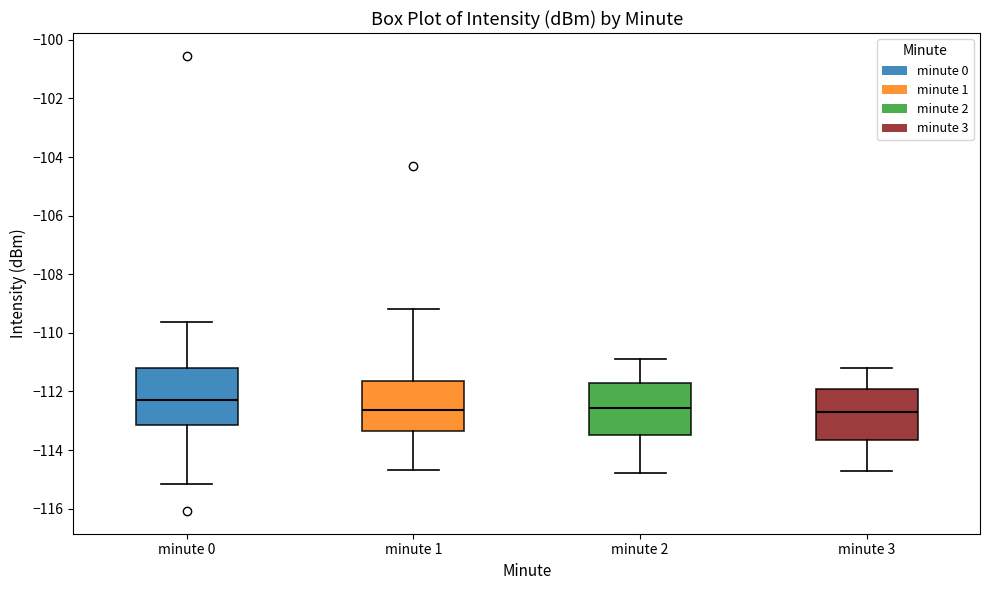

Reading left to right, transcribe this box plot: for each box, give where its median line is, the range the box spans, and where its two whiskers end, as read against the y-axis. The values are not printed on the chart, so give them approximately, as read against the axis.

minute 0: median -112.2, box -113.2 to -111.2, whiskers -115.2 to -109.6
minute 1: median -112.6, box -113.4 to -111.6, whiskers -114.6 to -109.2
minute 2: median -112.6, box -113.4 to -111.8, whiskers -114.8 to -110.8
minute 3: median -112.6, box -113.6 to -112.0, whiskers -114.6 to -111.2